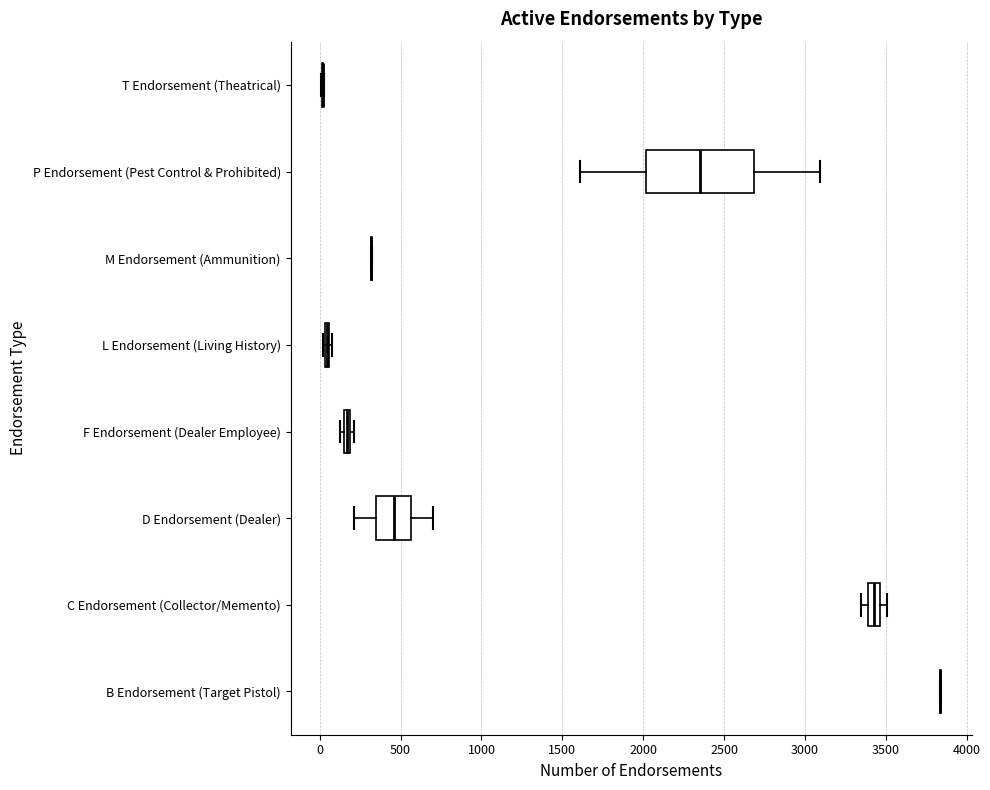

Which box is the widest, from its left edge to its right edge?

P Endorsement (Pest Control & Prohibited)